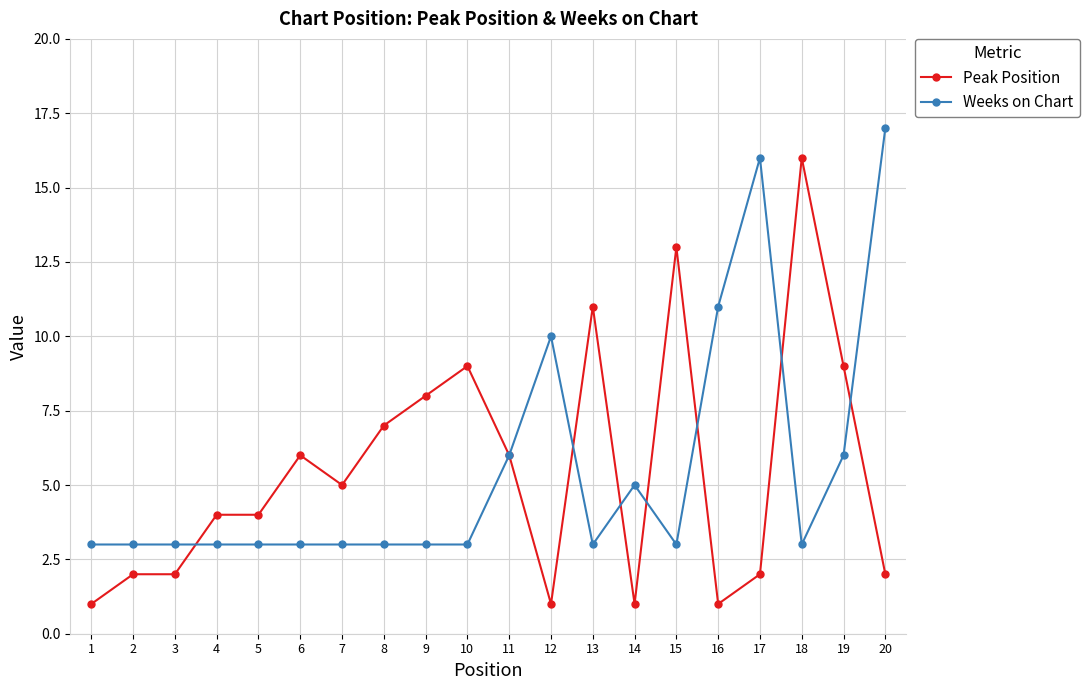

At how many categories does at least one series exceed 14?

3